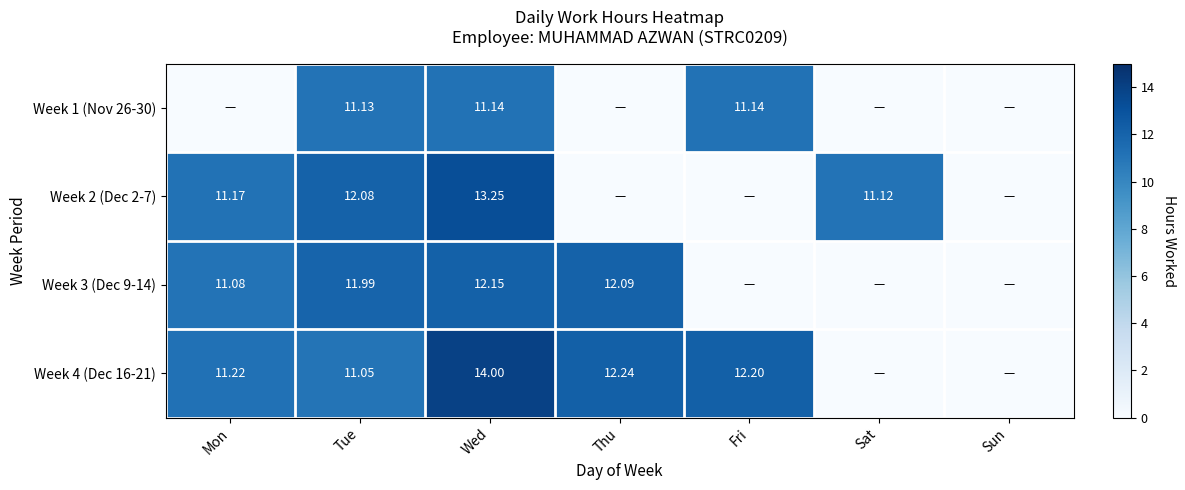

What is the spread (max minus min) of values at Mon?

11.2